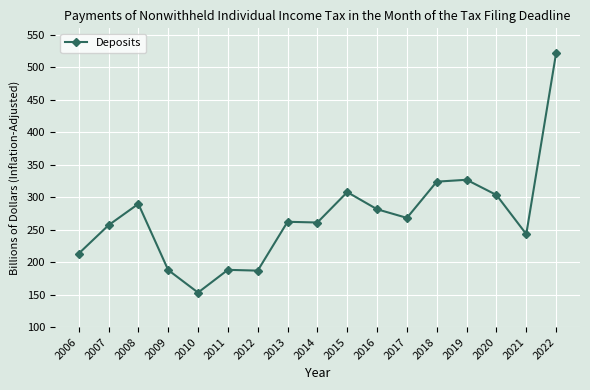

What is the value of the 2nd point from the left?

256.8